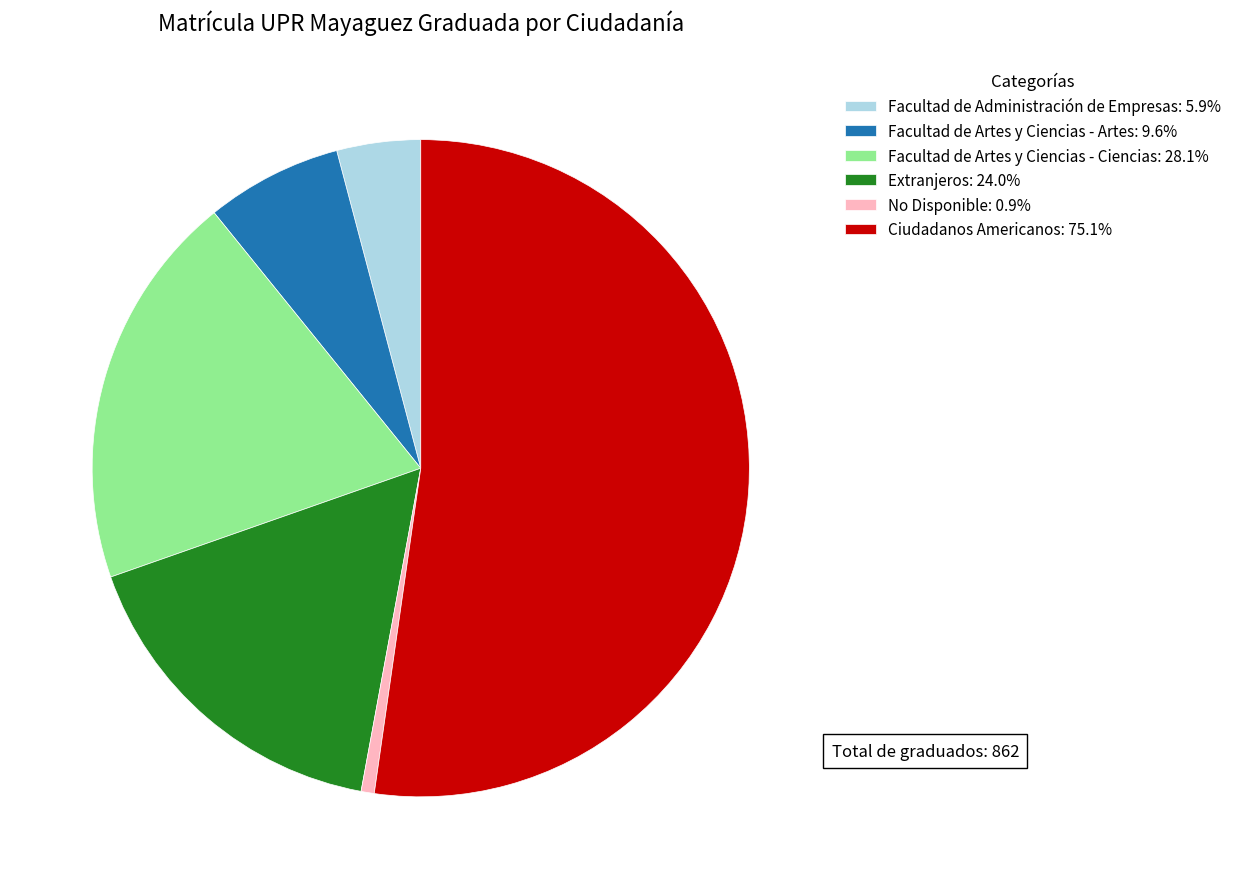

The Extranjeros slice represents 17% of the pie. True or false?

True